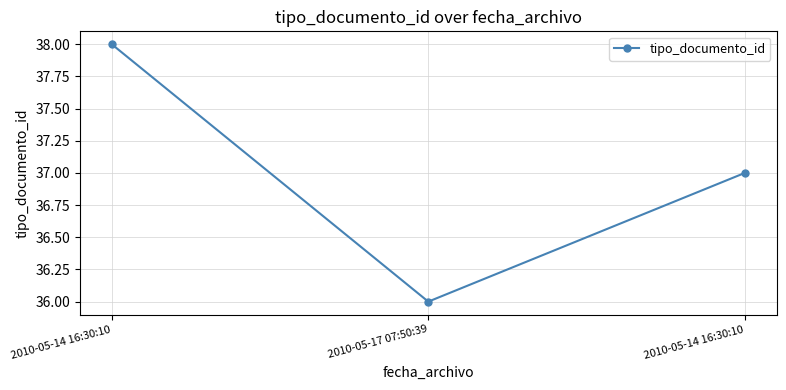

How many lines are shown in the chart?

1